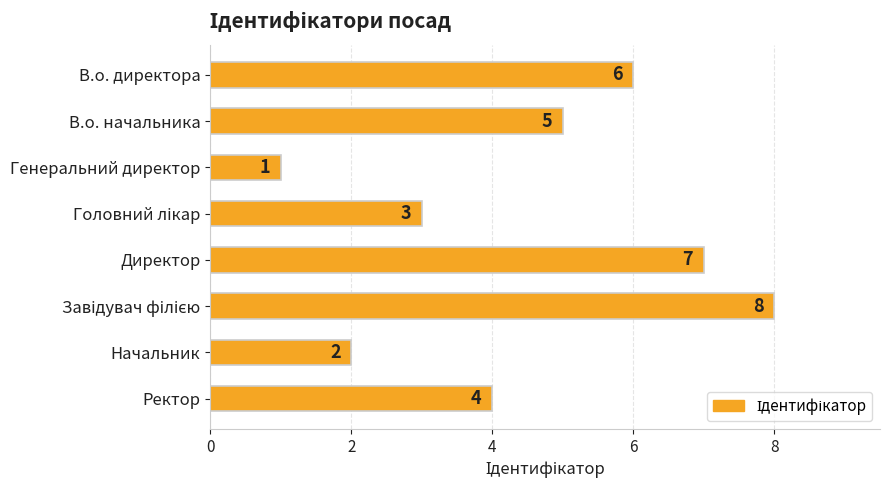

How many distinct data groups are displayed?

1